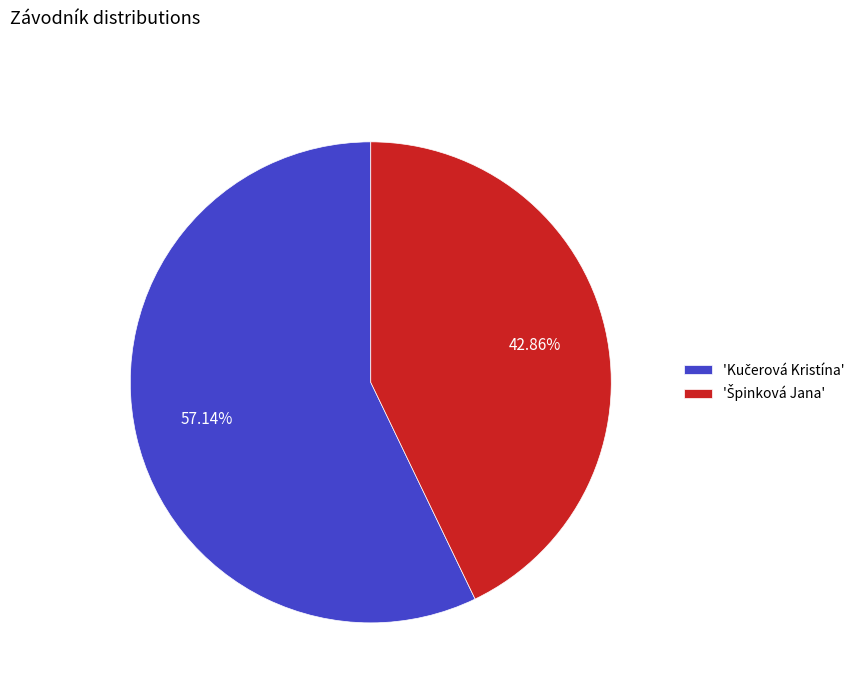

Is there a majority slice in this chart?

Yes